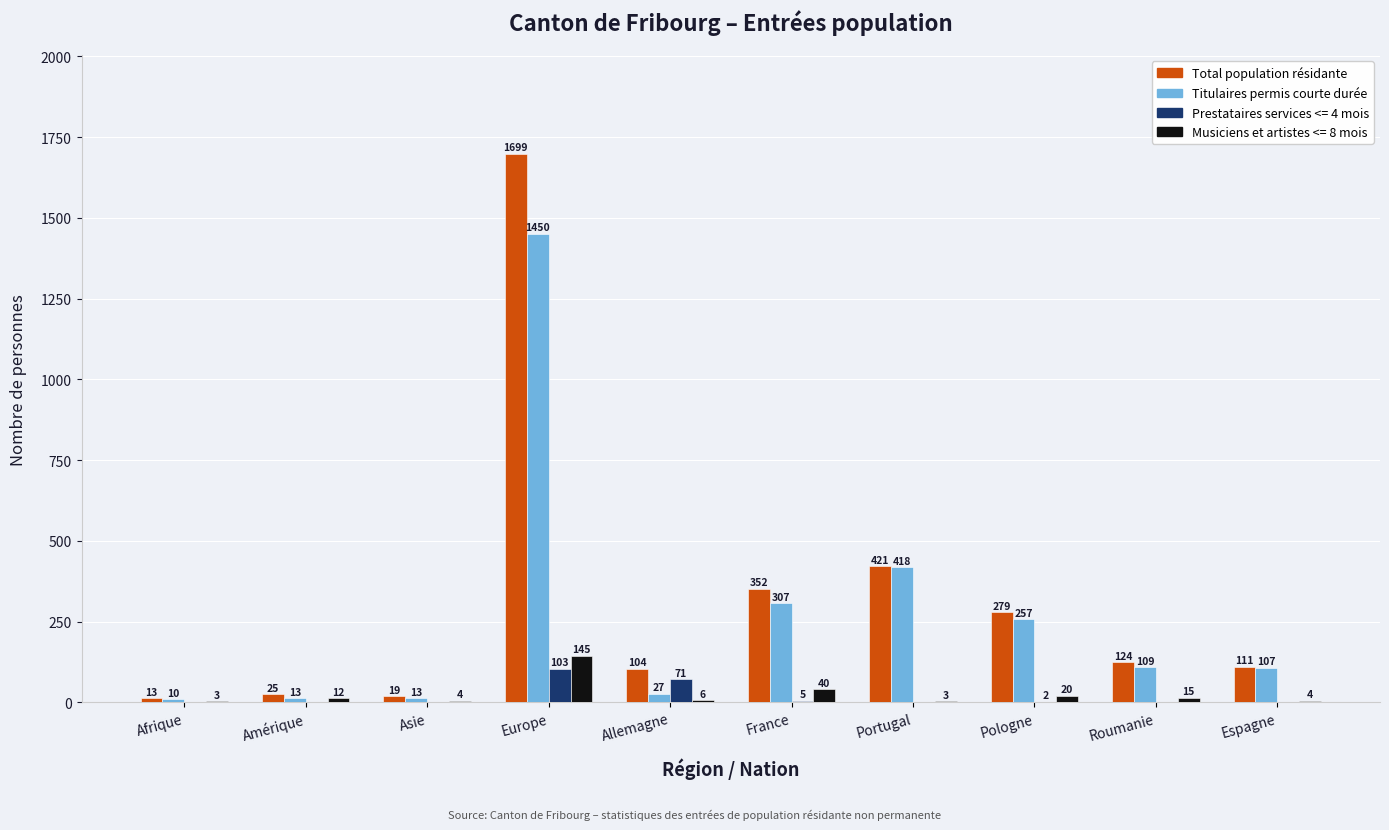

The Titulaires permis courte durée series shows 1450 at Europe. True or false?

True